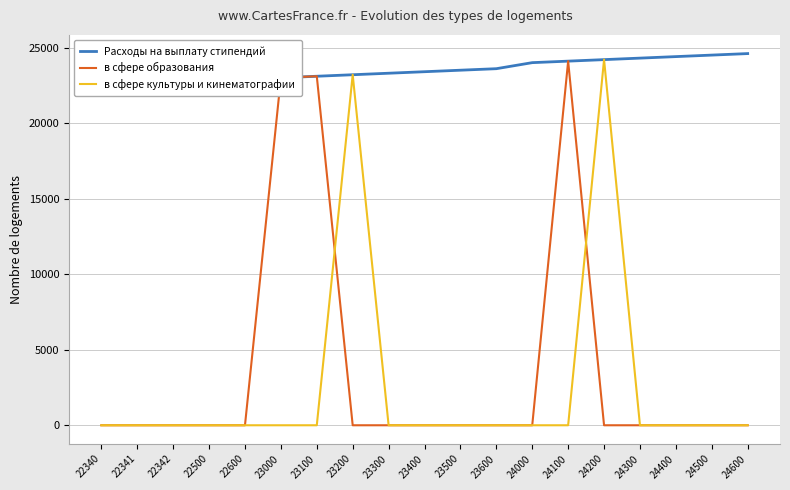

How many lines are shown in the chart?

3